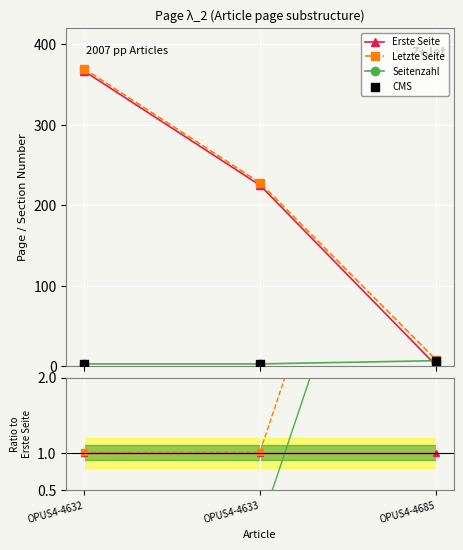

Is the value of CMS at OPUS4-4685 greater than the value of Seitenzahl at OPUS4-4633?

Yes